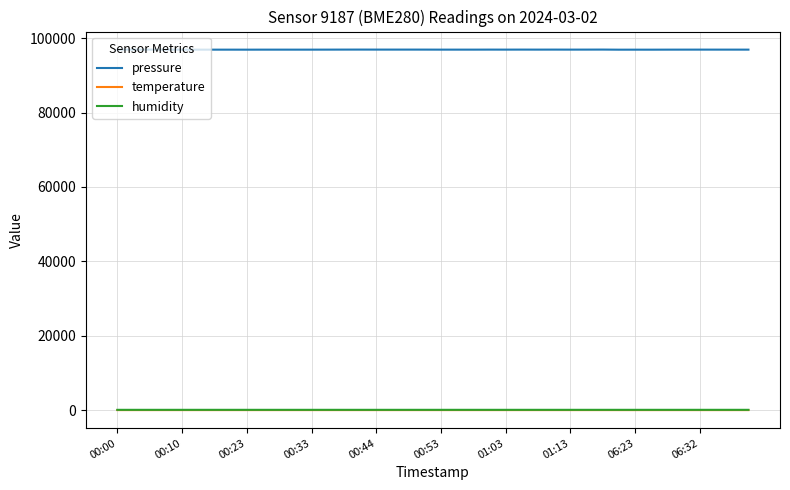

True or false: temperature and pressure intersect in this chart.

False